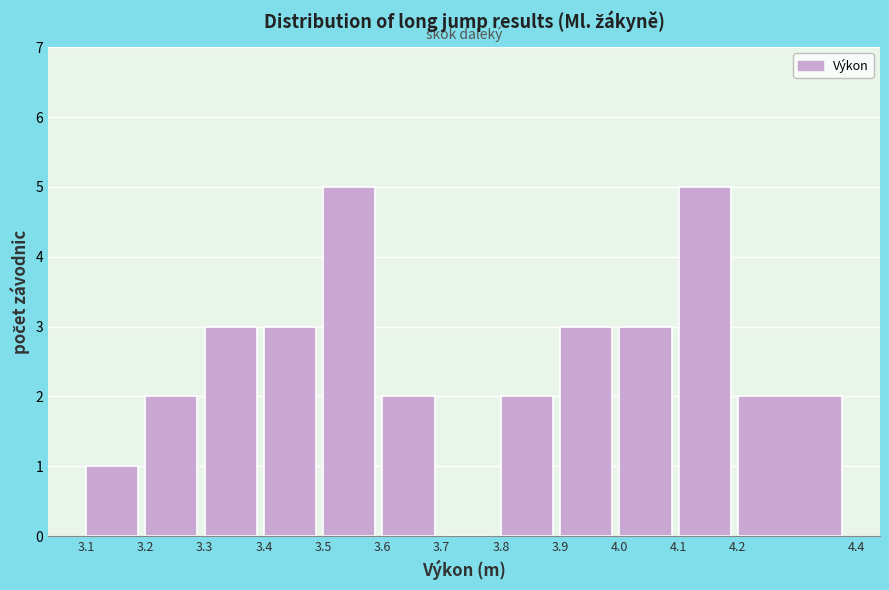

What is the height of the bar covering 3.9 to 4.0 on the x-axis? The values are not printed on the chart, so give them approximately, as read against the axis.

3